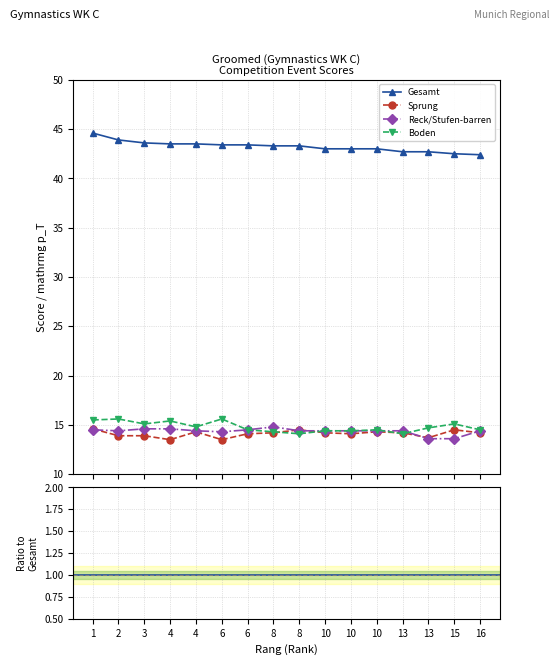

At which category does Boden reach its first local peak?

2